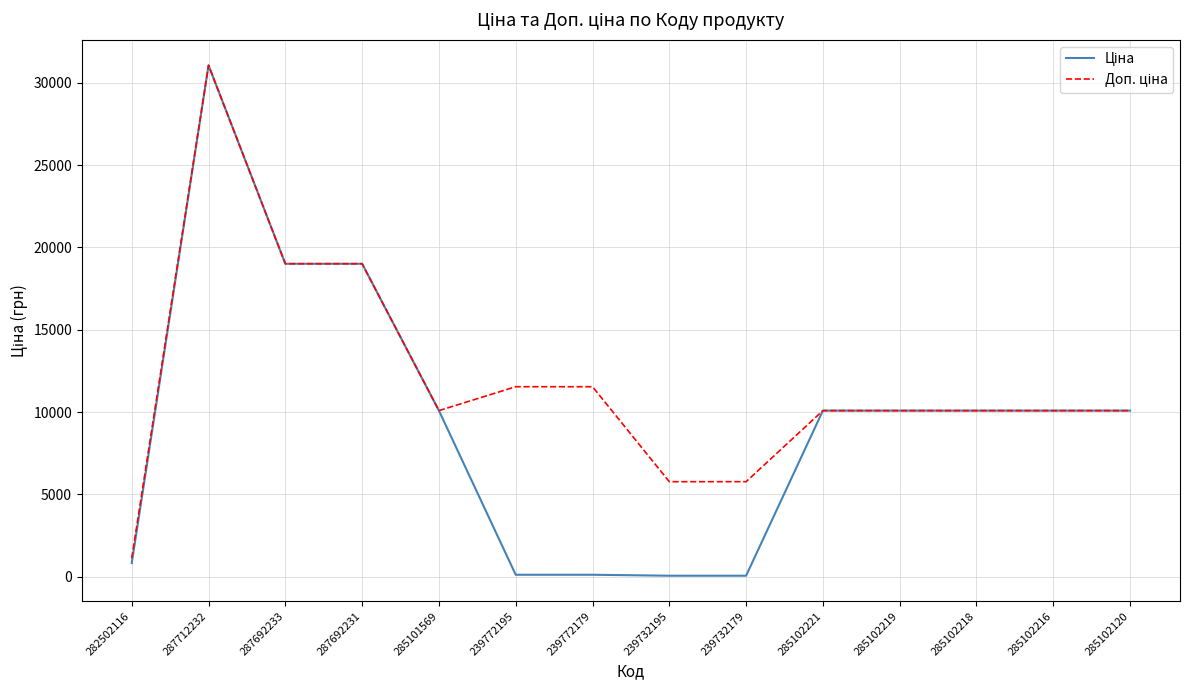

At which category is the sum across all series the highest?

287712232